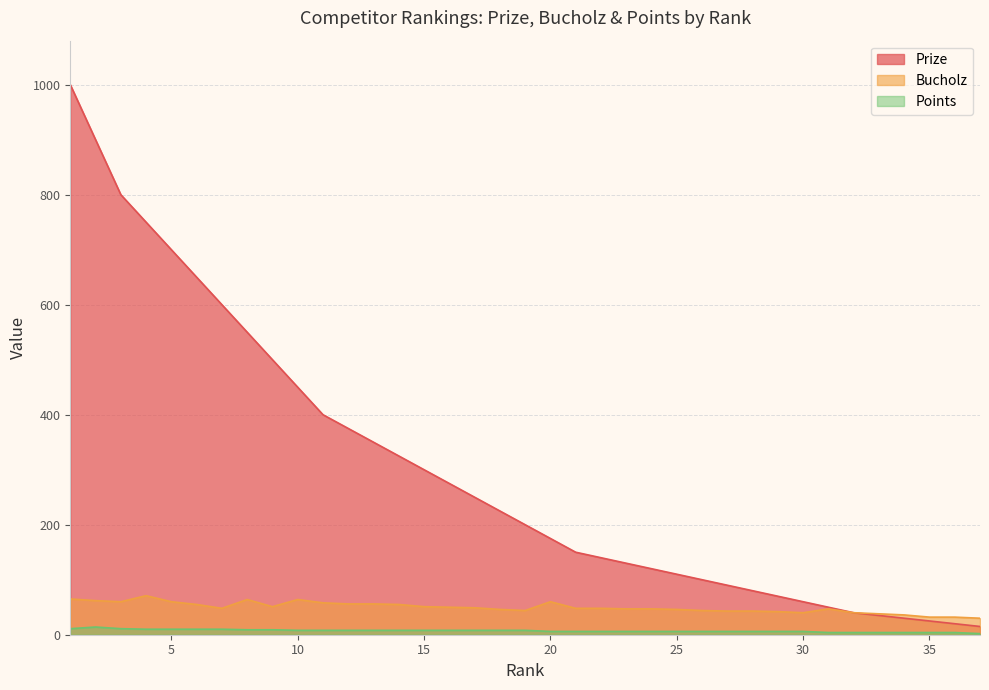

At how many categories does at least one series exceed 288?

15